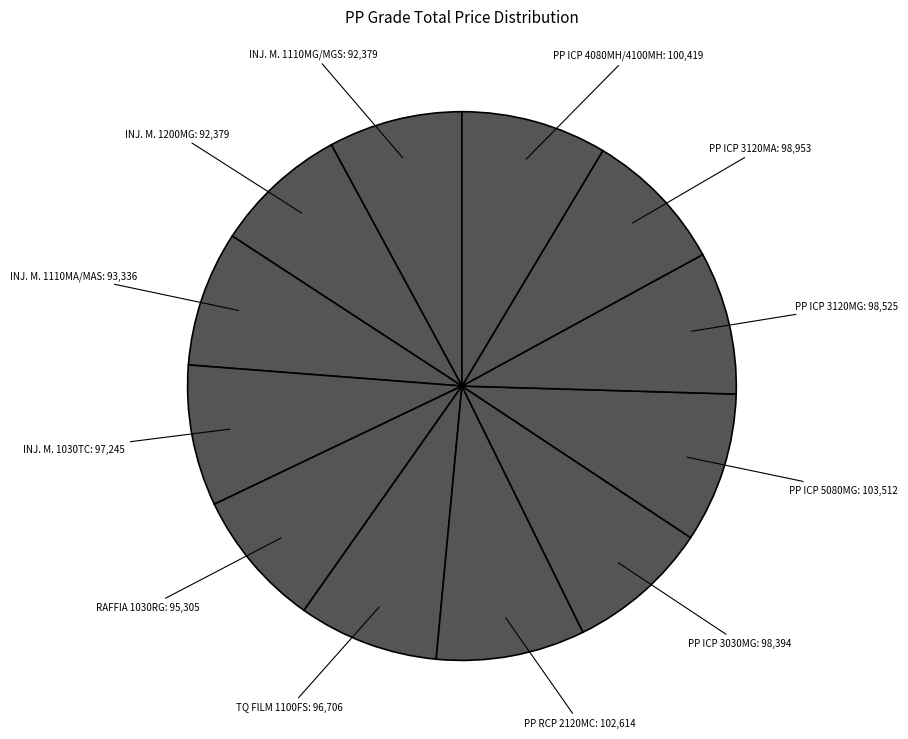

Count the number of slices in the pie.

12